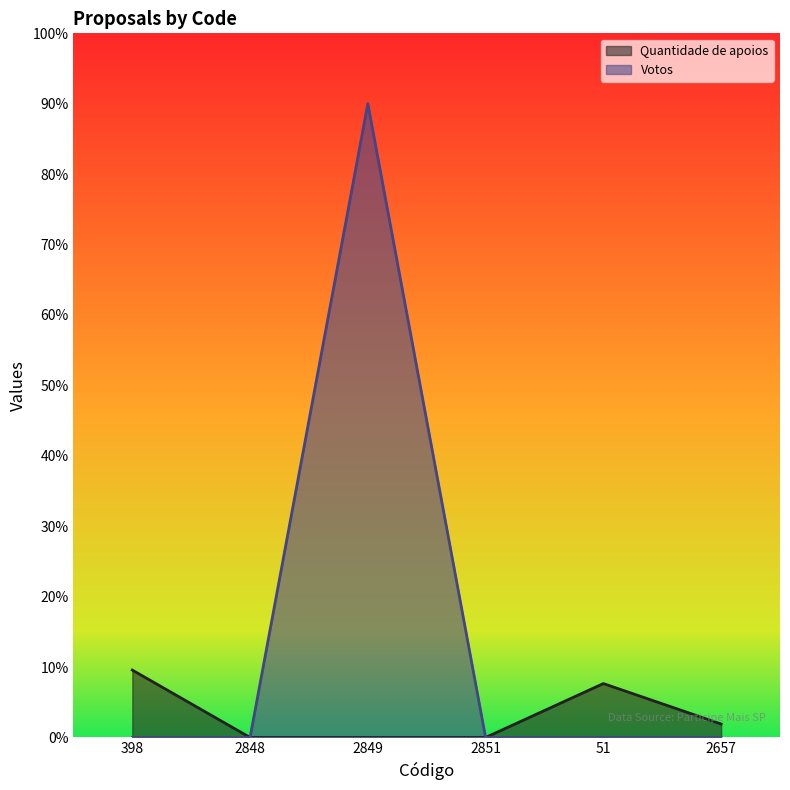

What is the sum of all Quantidade de apoios values?

19.1